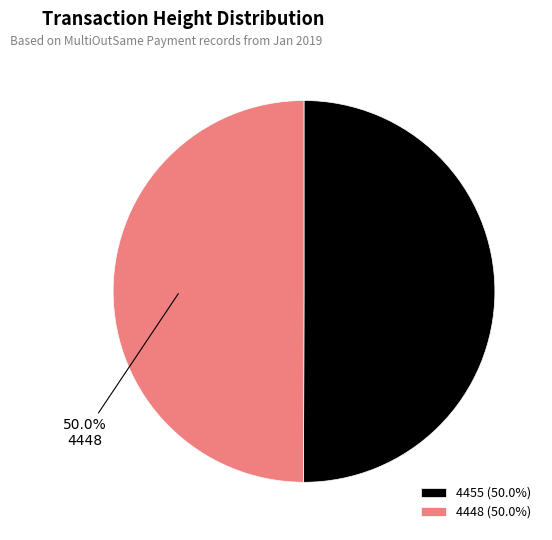

What percentage do 4448 and 4455 together represent?

100.0%